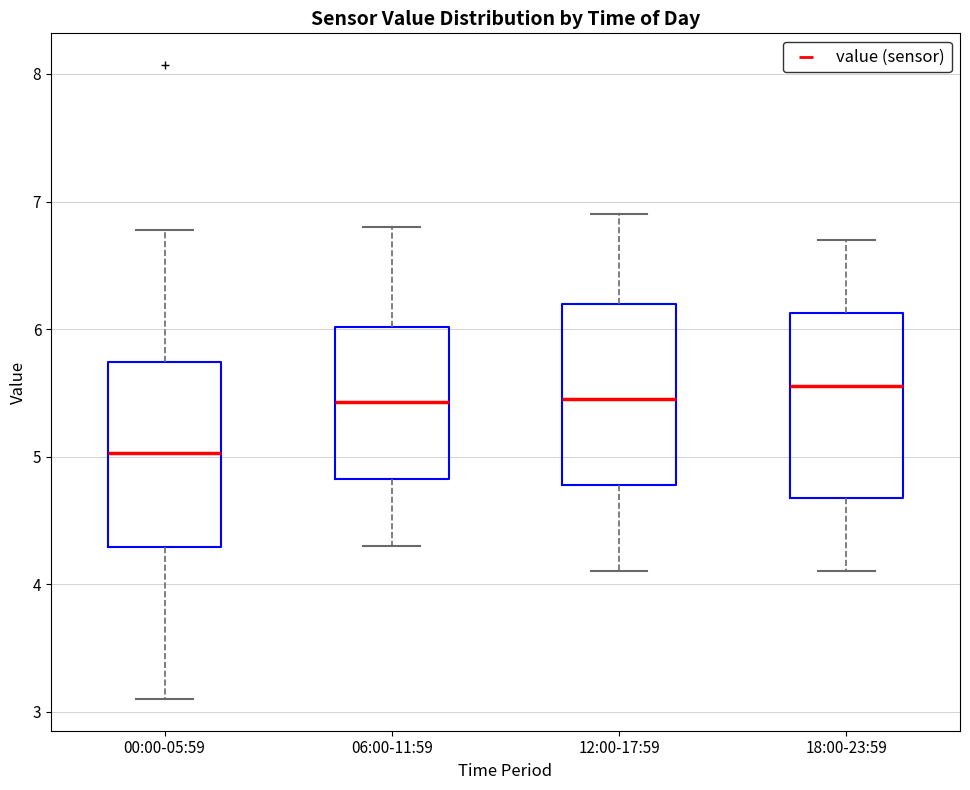

Where does the upper whisker of the box for 06:00-11:59 end on the y-axis? The values are not printed on the chart, so give them approximately, as read against the axis.

6.8